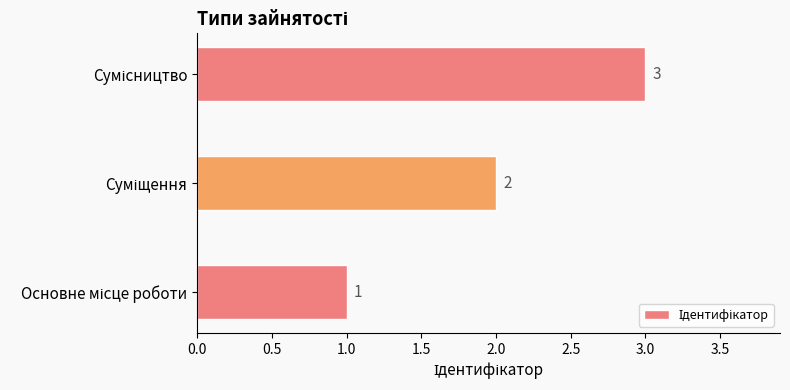

How many values are between 1 and 3?

3